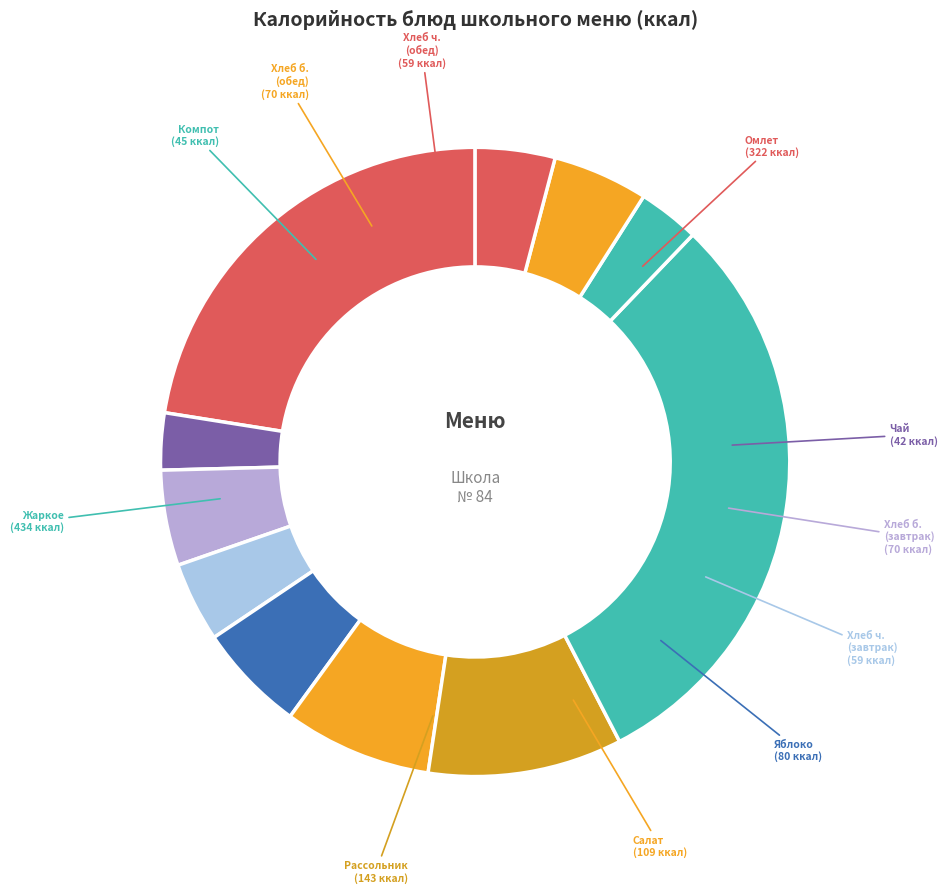

Count the number of slices in the pie.

11